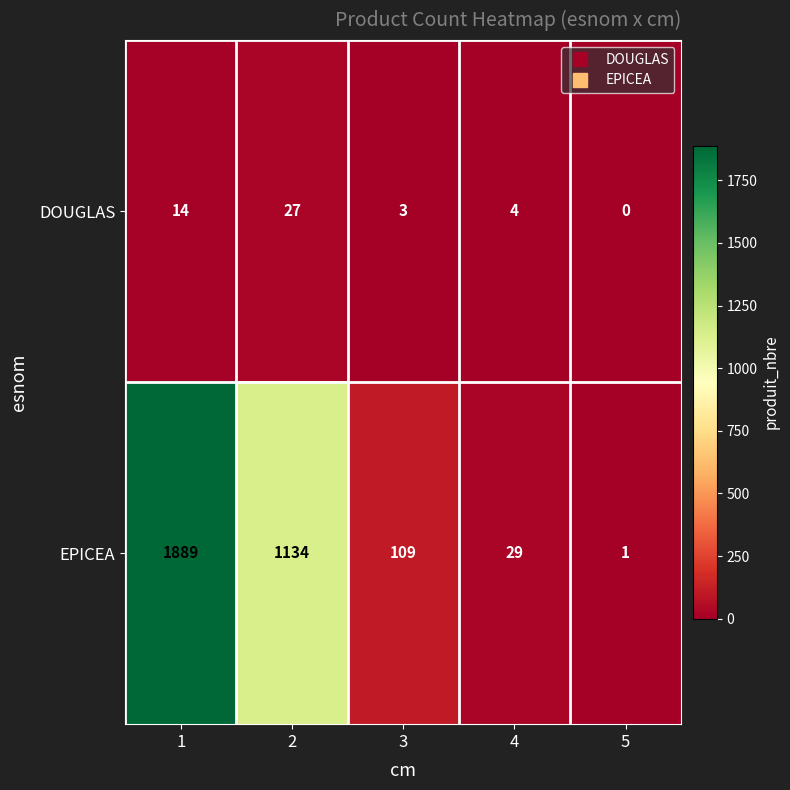

Count the number of categories in the chart.

5